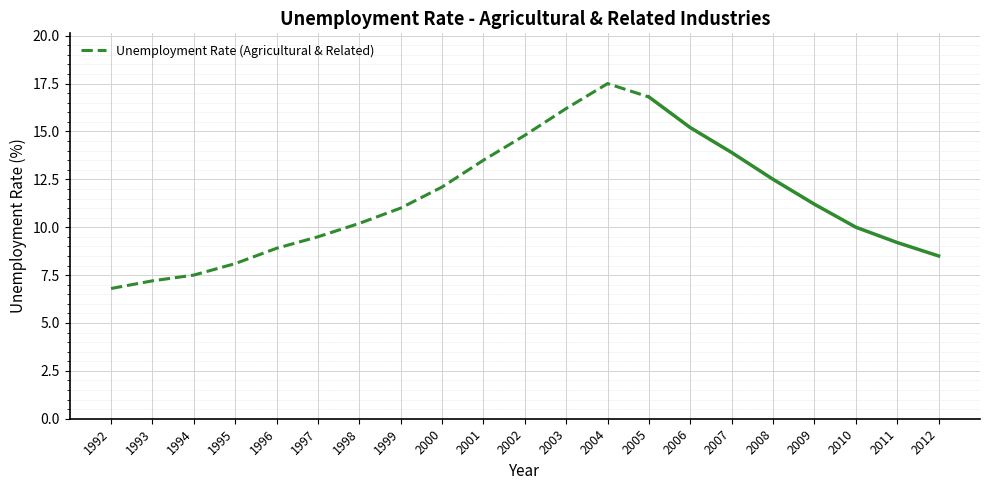

Which label corresponds to the largest value in the chart?

2004